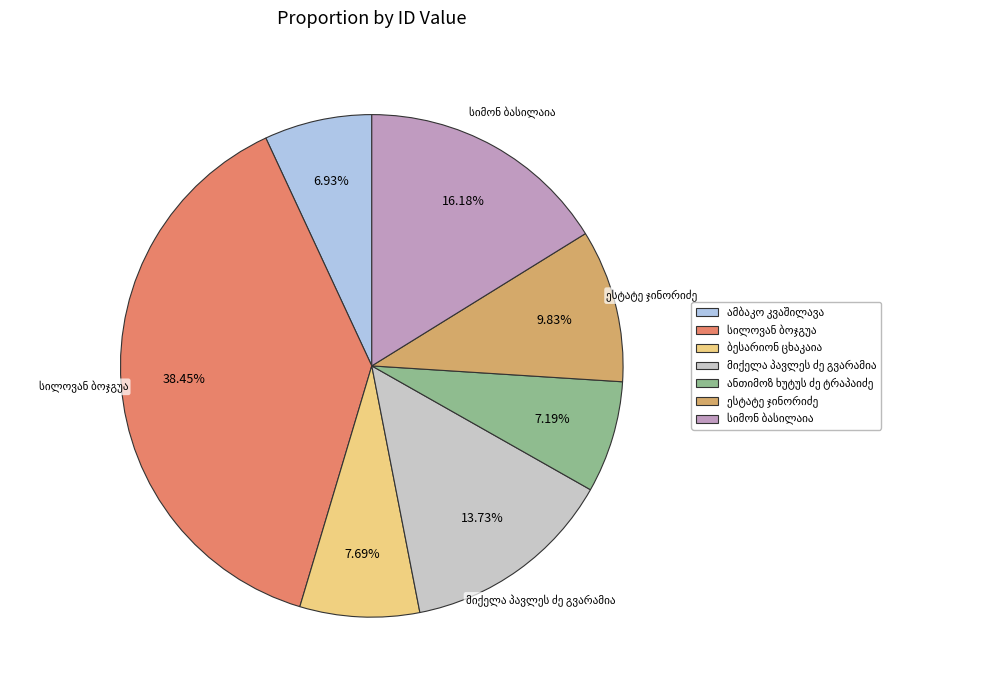

Is there any slice that represents more than half of the pie?

No